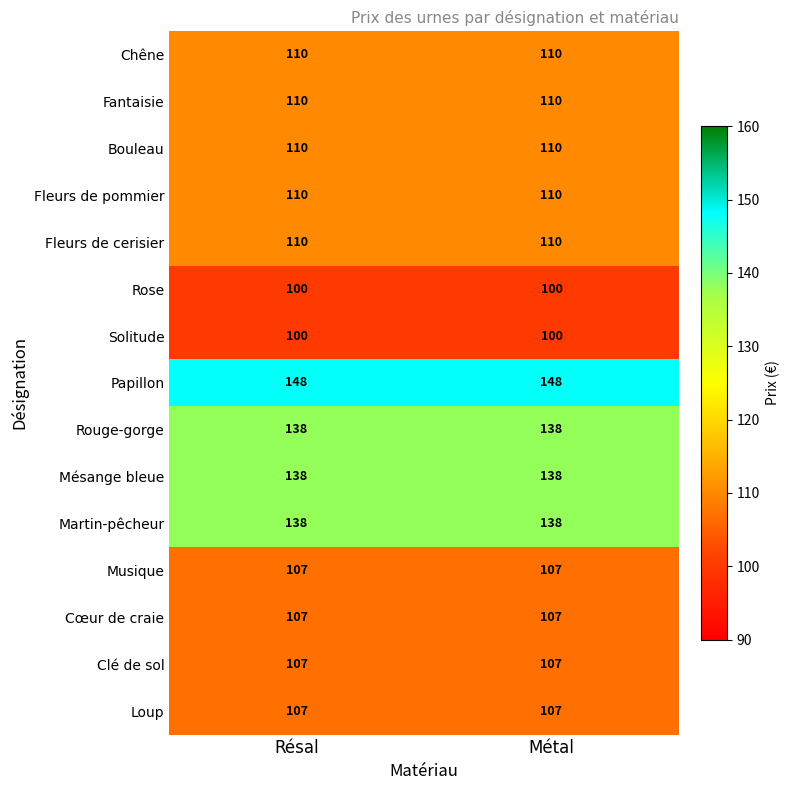

What is the smallest value displayed?

100